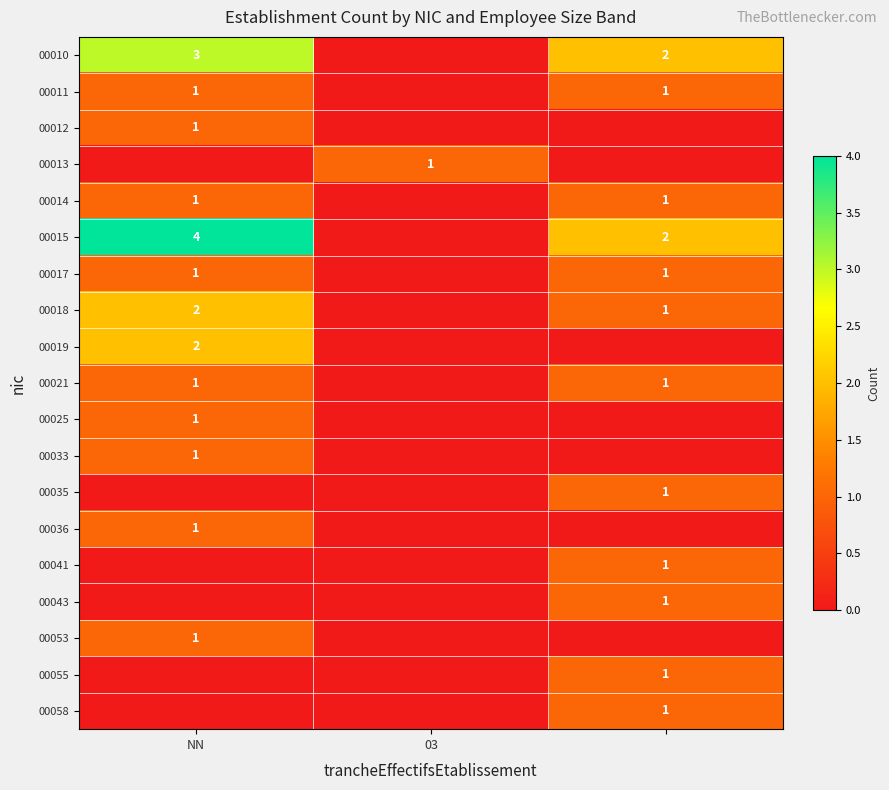

True or false: 00017 has a value of 1 at NN.

True